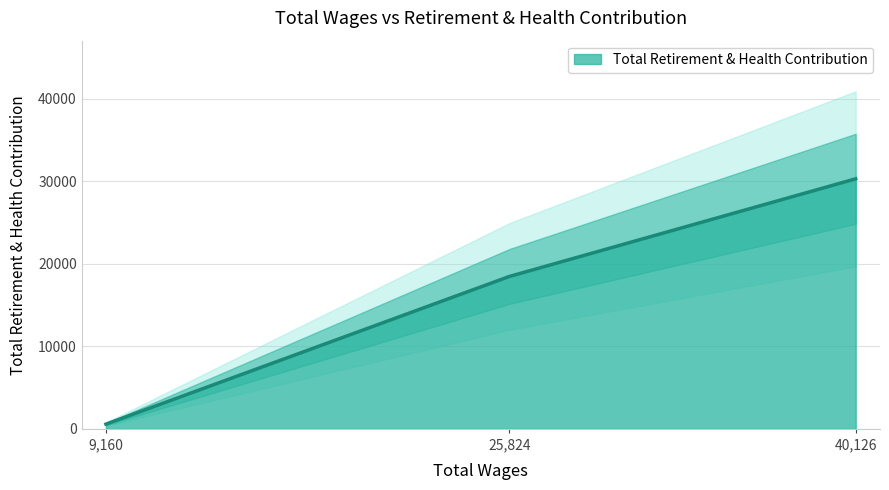

What is the difference between the maximum and minimum values?

29736